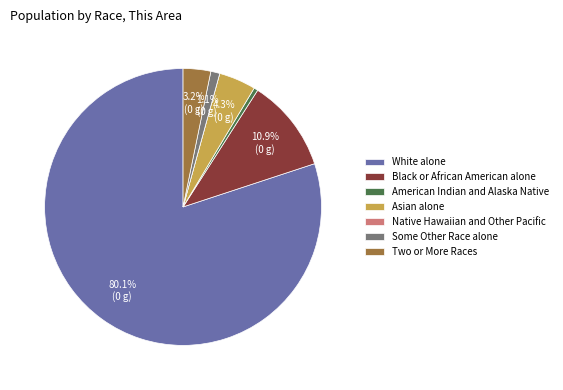

Which category has the biggest portion of the pie?

White alone